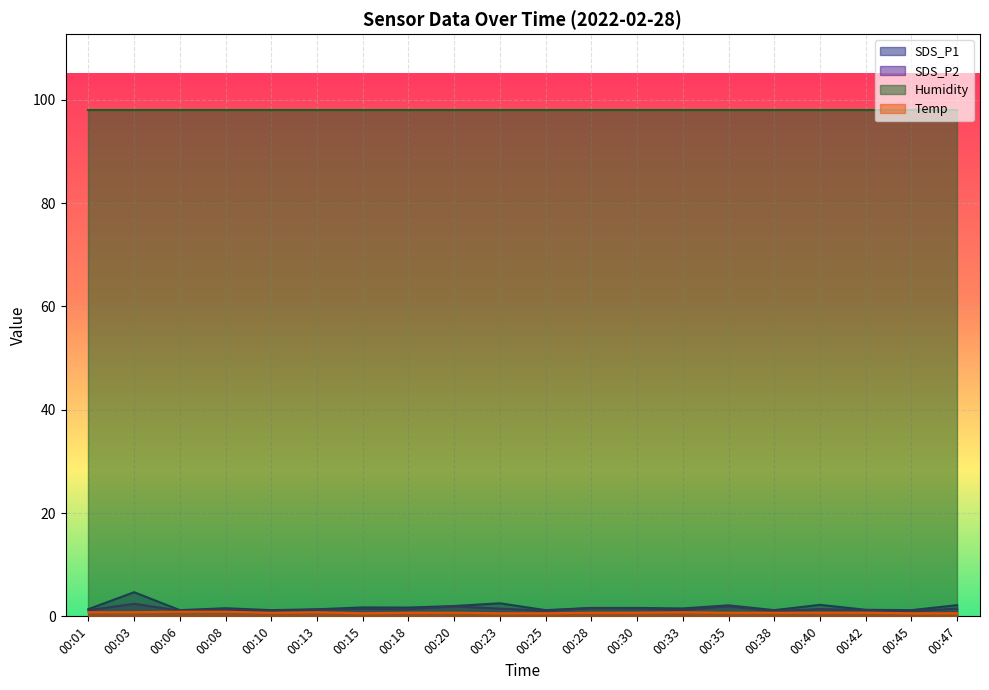

Which series has the largest range (max minus min)?

SDS_P1